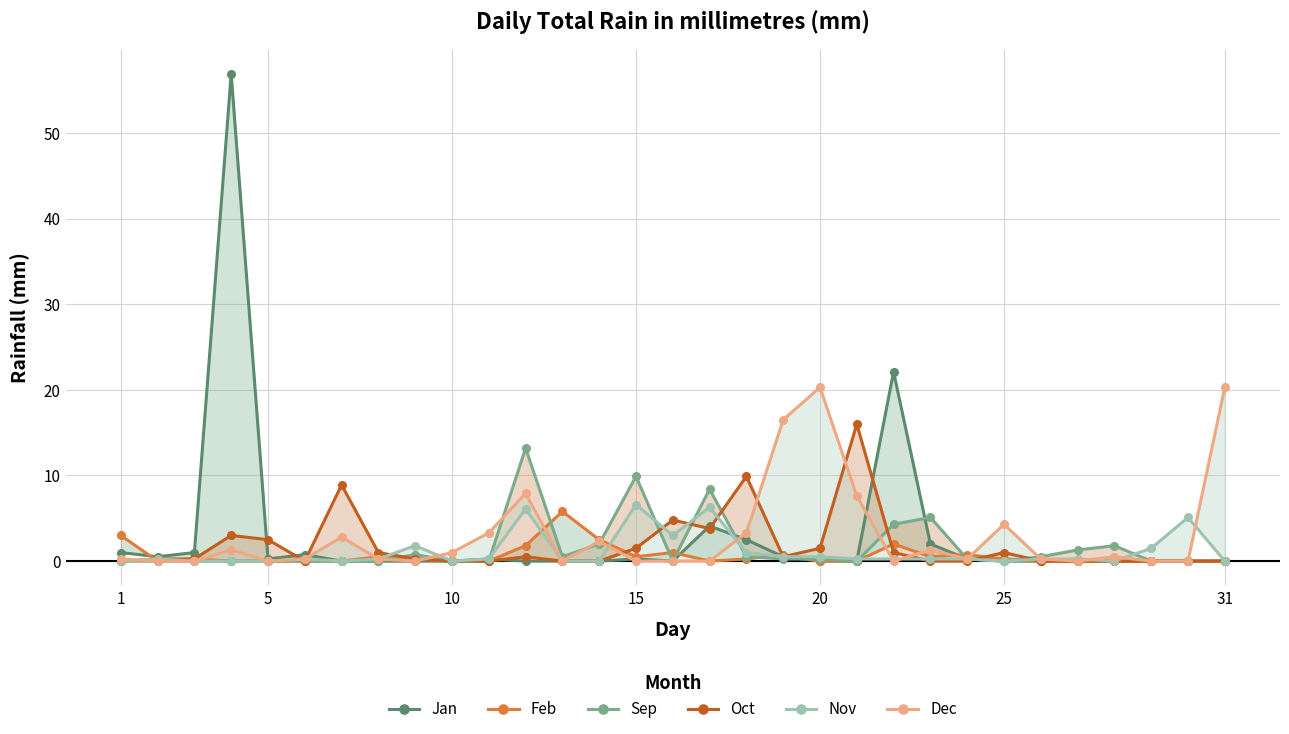

What are all the series names shown in the legend?

Jan, Feb, Sep, Oct, Nov, Dec